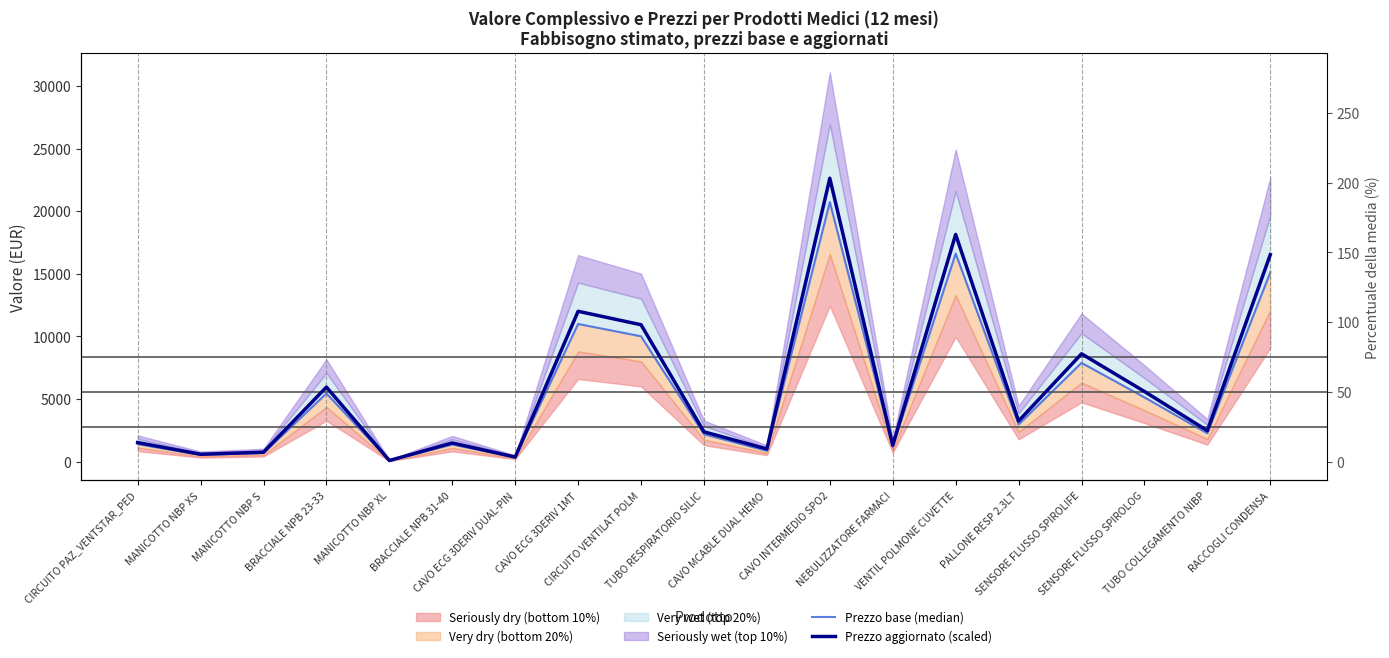

Reading right to left, transcribe all the data shown in this chart.

Prezzo base (median): 15120.0	2261.5	5132.2	7886.2	2971.8	16616.1	1197.7	20726.6	864.0	2184.8	10008.4	10993.8	334.8	1368.4	81.8	5446.4	688.0	538.6	1397.2
Prezzo aggiornato (scaled): 16524.6	2470.3	5601.3	8611.0	3245.2	18137.2	1307.8	22629.0	1011.5	2383.6	10928.6	12005.4	365.5	1492.5	89.3	5950.8	751.7	588.3	1524.9